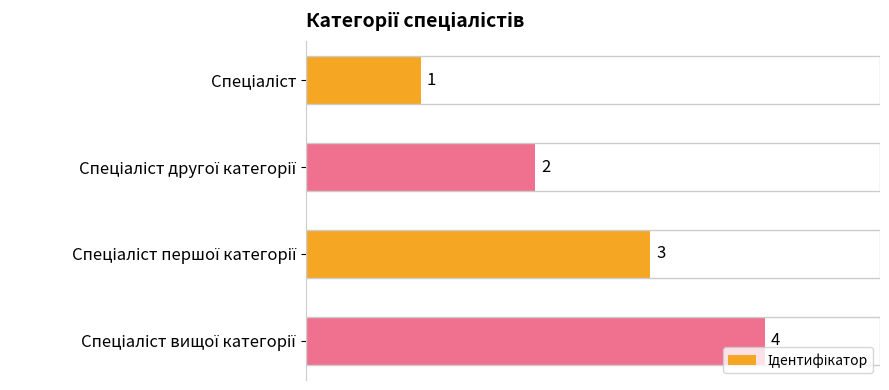

What is the sum of all values?

10